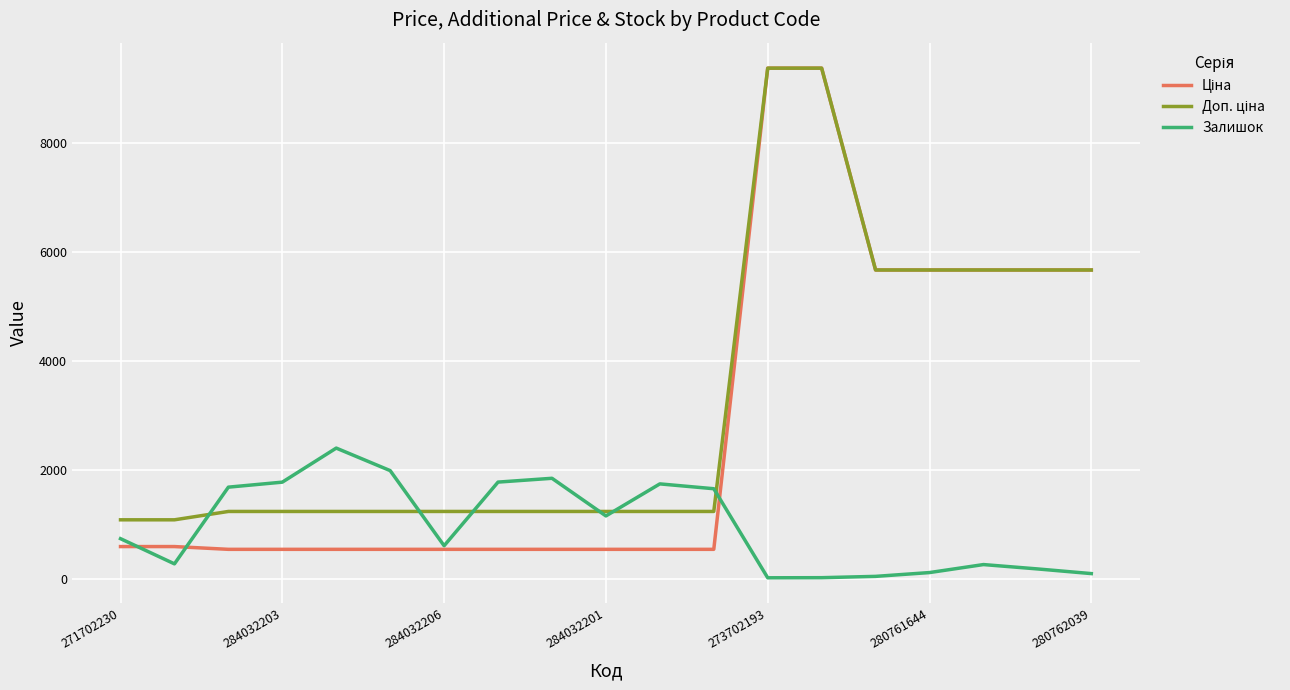

At how many categories does at least one series exceed 137?

19